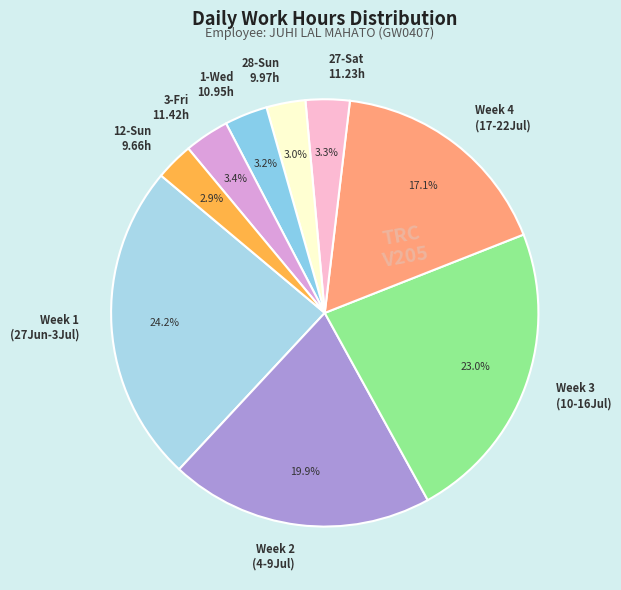

Between Week 1 (27Jun-3Jul) and 12-Sun 9.66h, which is larger?

Week 1 (27Jun-3Jul)